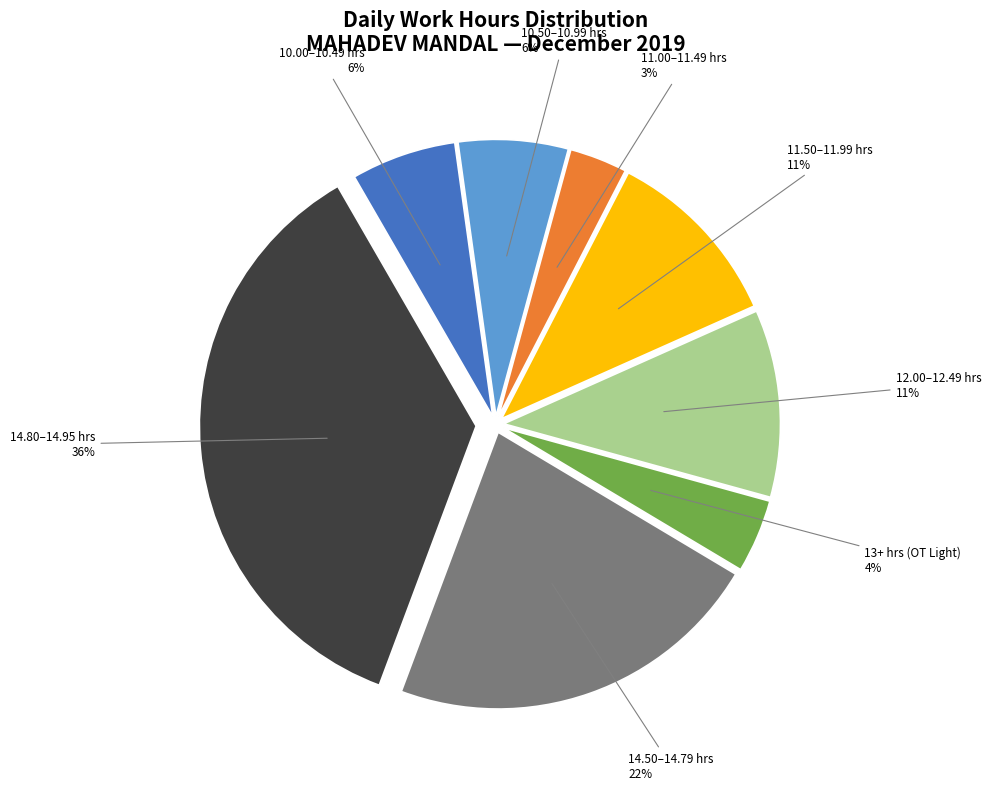

How many slices are in this pie chart?

8